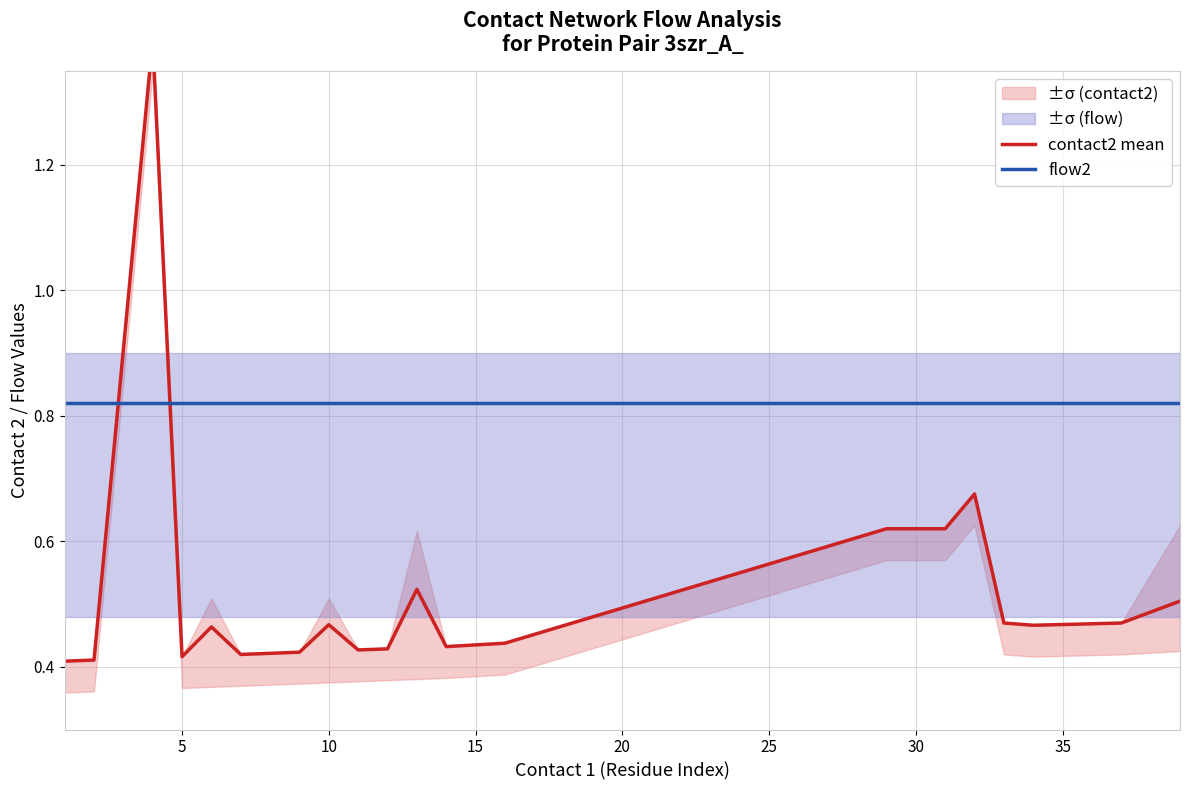

True or false: contact2 mean has more than 0 interior local peaks.

True